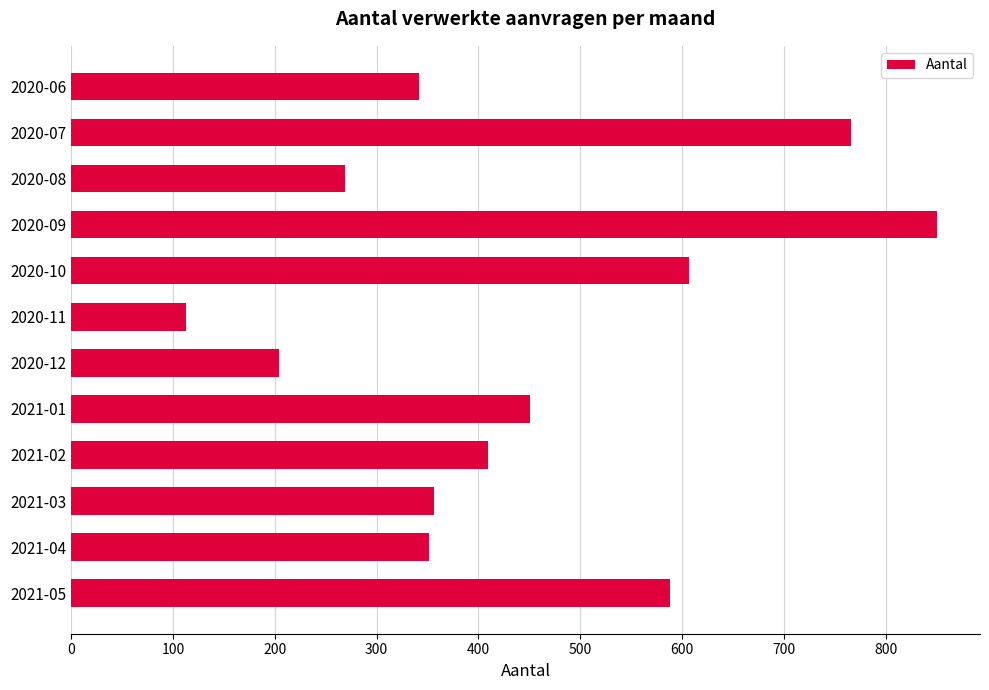

Where is the data nearest to the value 481?

2021-01